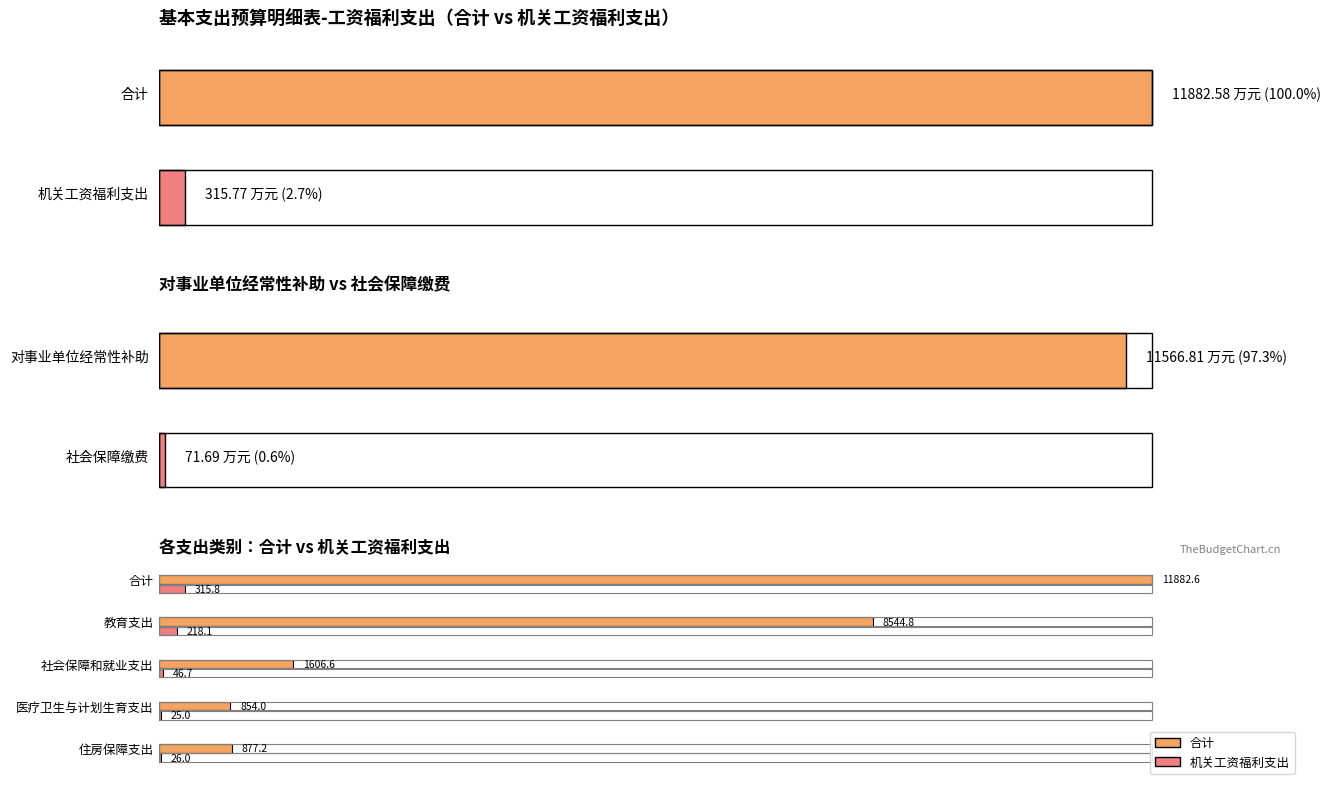

At which category is the sum across all series the highest?

合计